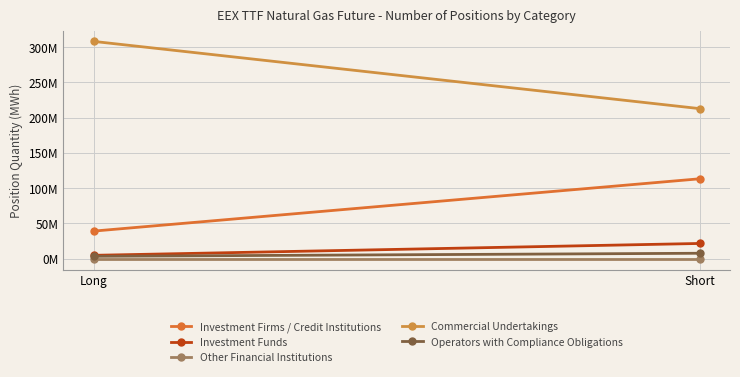

Which category has the lowest value across all series?

Long